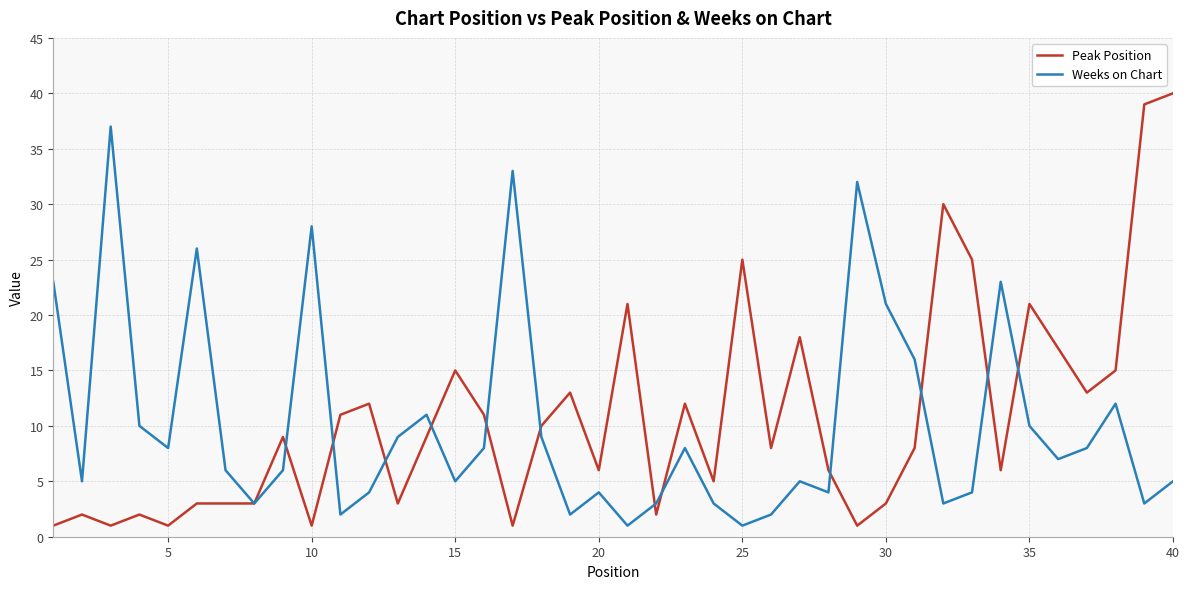

List the series in order of their peak value, highest first.

Peak Position, Weeks on Chart